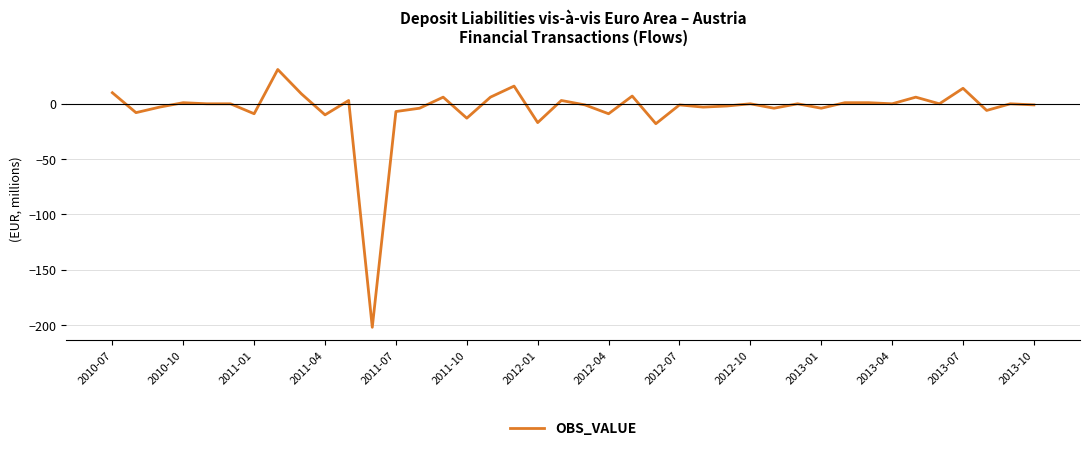

What is the difference between the maximum and minimum values?

233